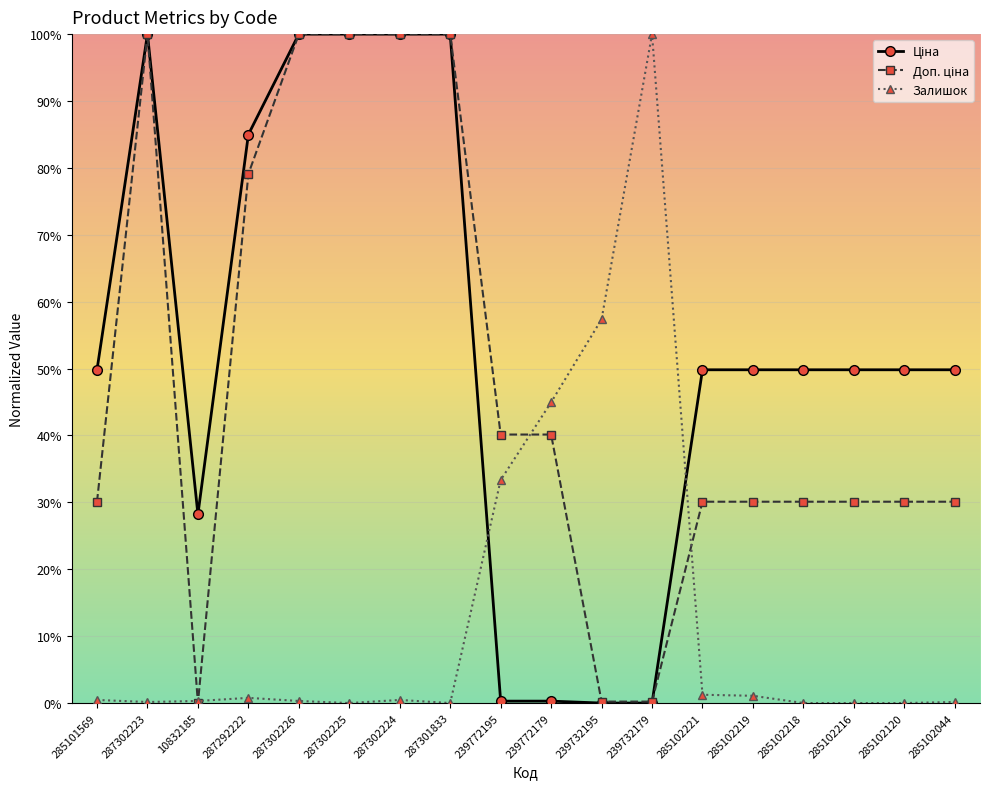

What is the maximum value shown in the chart?

100.0